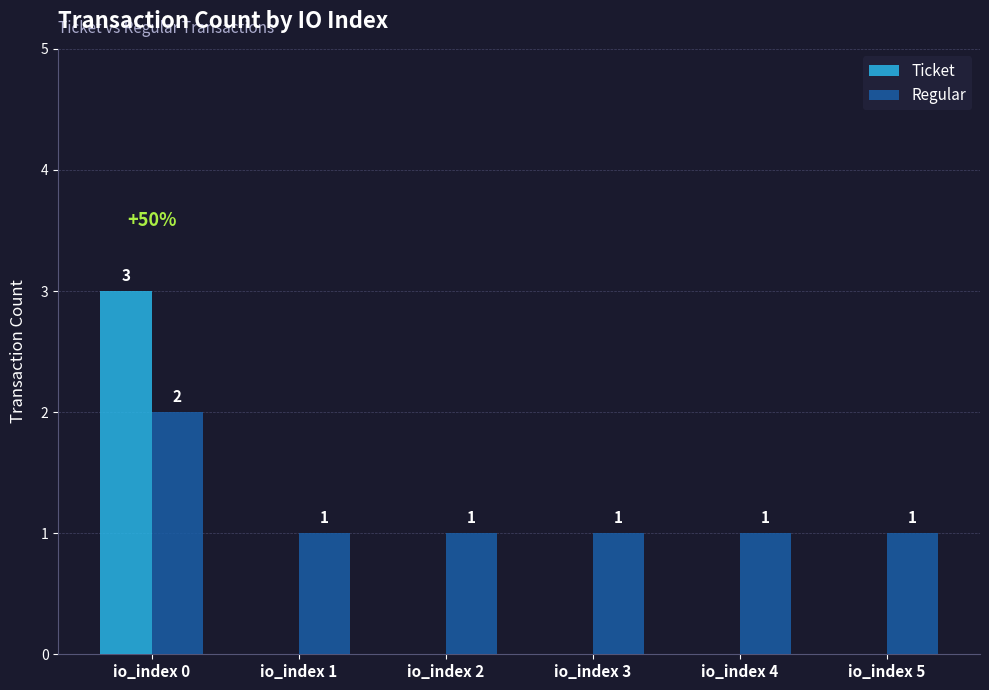

Are the bars horizontal?

No